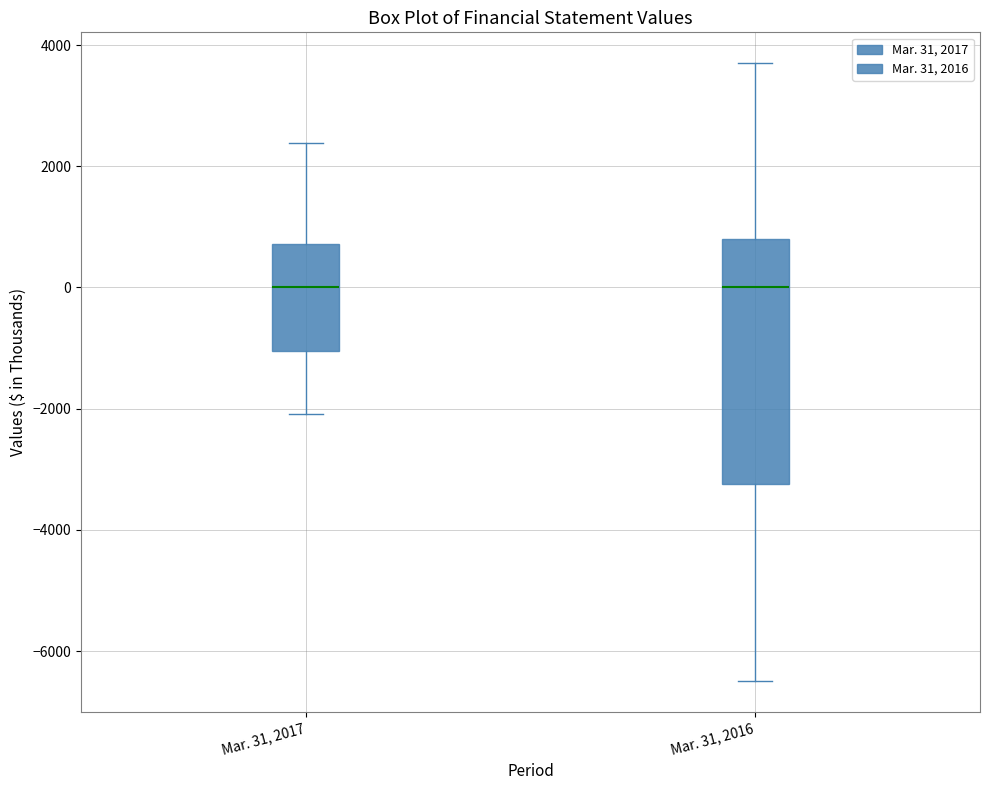

Reading left to right, transcribe this box plot: for each box, give where its median line is, the range the box spans, and where its two whiskers end, as read against the y-axis. The values are not printed on the chart, so give them approximately, as read against the axis.

Mar. 31, 2017: median 0, box -1000 to 800, whiskers -2000 to 2400
Mar. 31, 2016: median 0, box -3200 to 800, whiskers -6400 to 3800